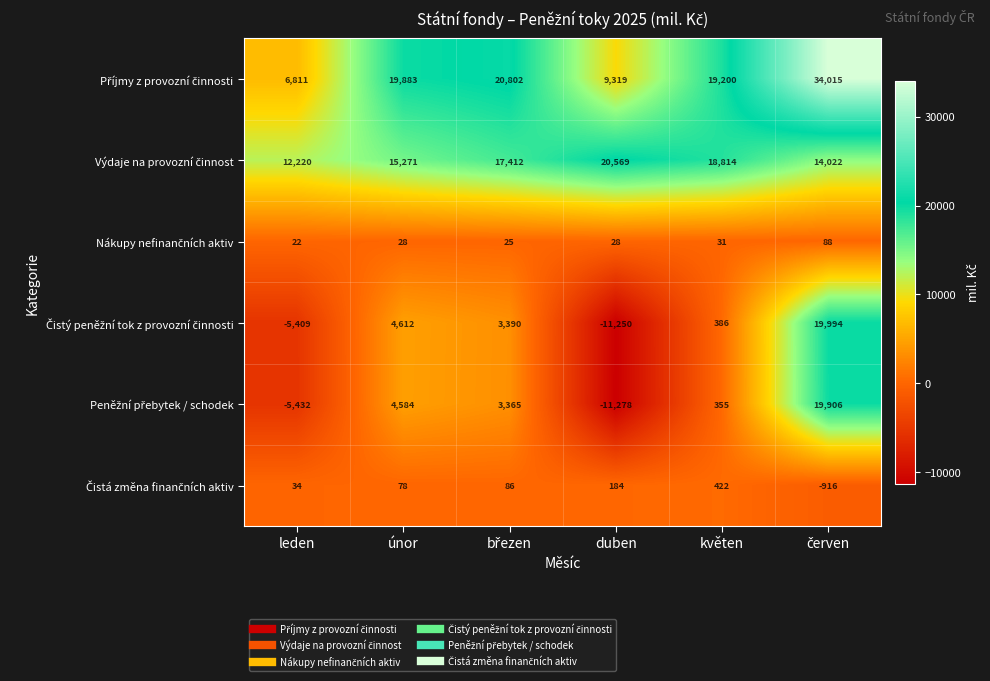

What is the difference between the highest and lowest values at květen?

19169